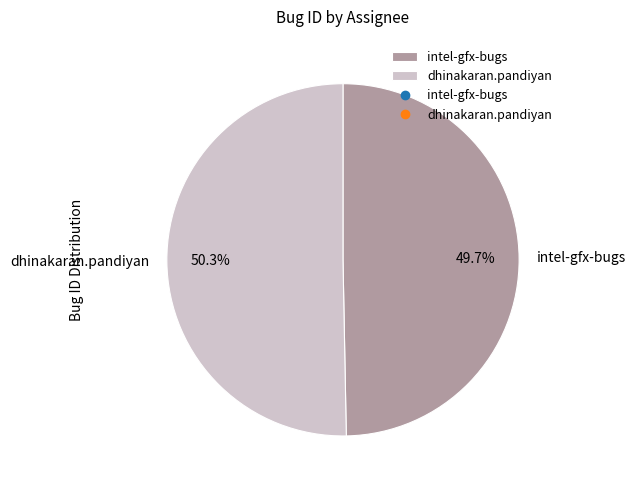

How much of the chart is everything except intel-gfx-bugs?

50.3%